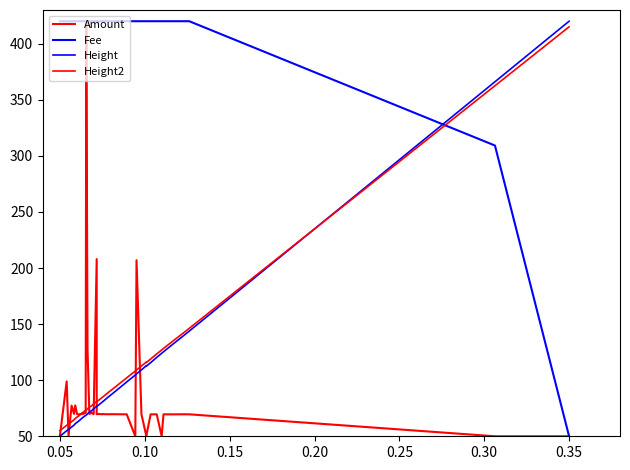

How many lines are shown in the chart?

4